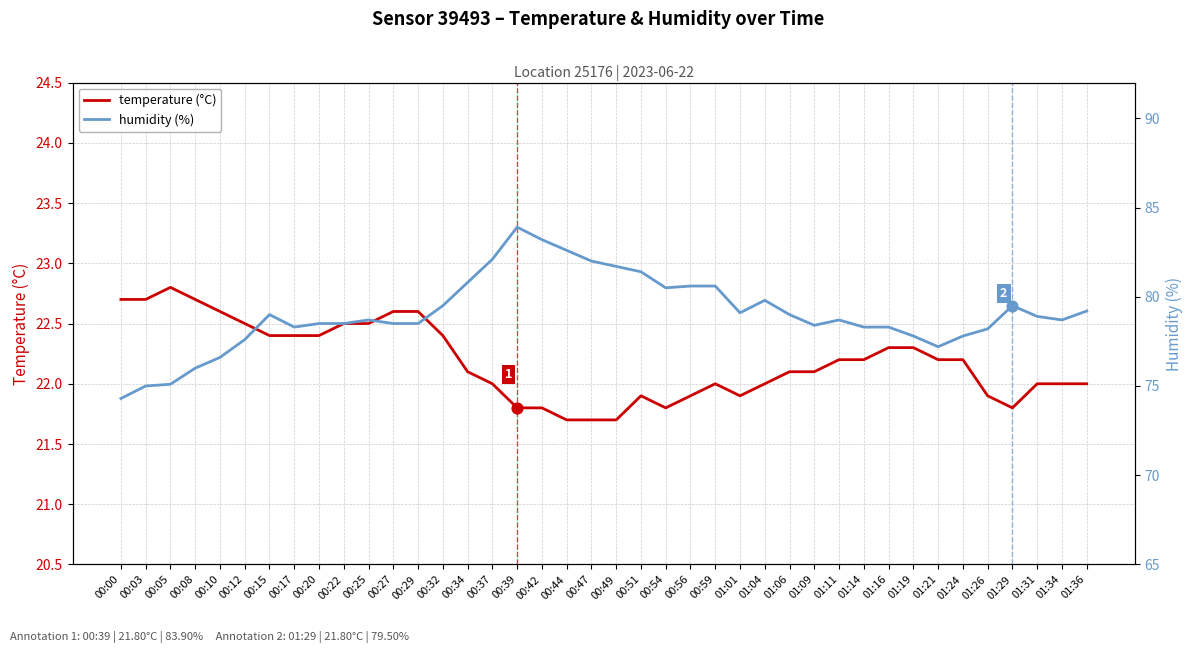

Which series has the largest Y range (max minus min)?

humidity (%)